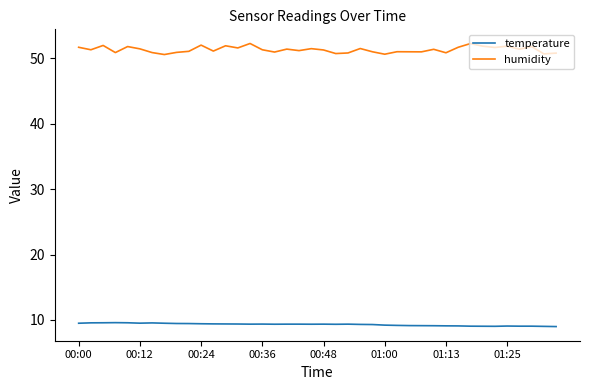

What is the maximum value for temperature?

9.6